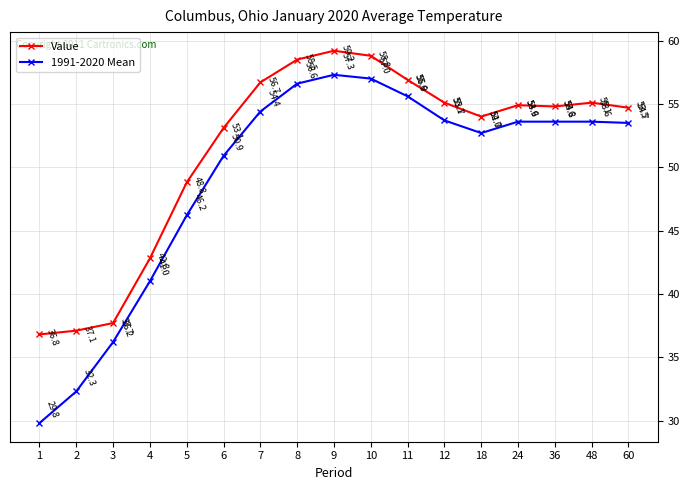

Rank the series by their average value, from lowest to highest.

1991-2020 Mean, Value